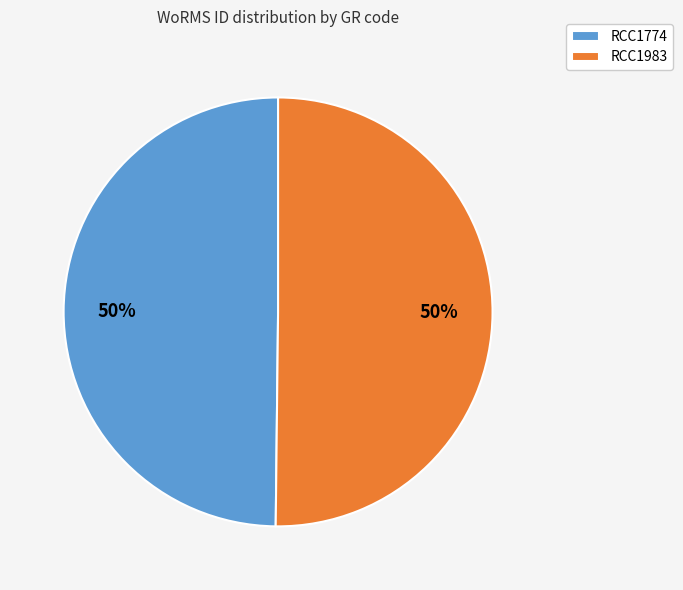

Is it true that RCC1983 is 50% of the pie?

True